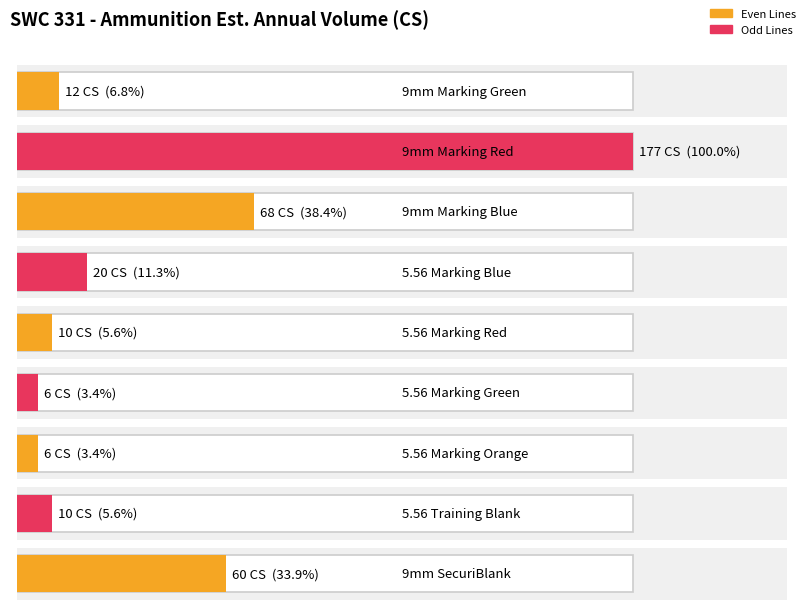

Where does the data first go above 12?

9mm Marking Red